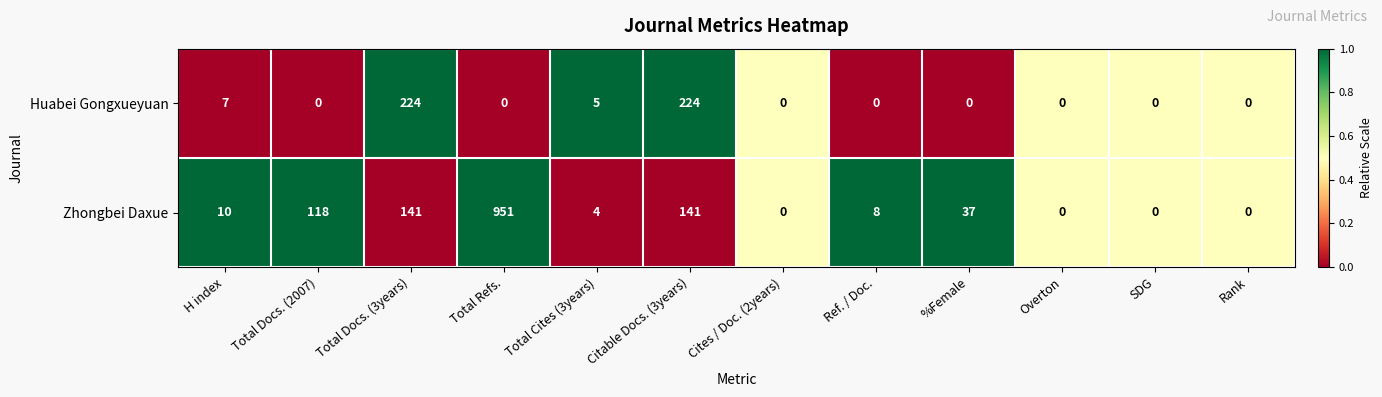

The Huabei Gongxueyuan series shows 106 at Total Refs.. True or false?

False